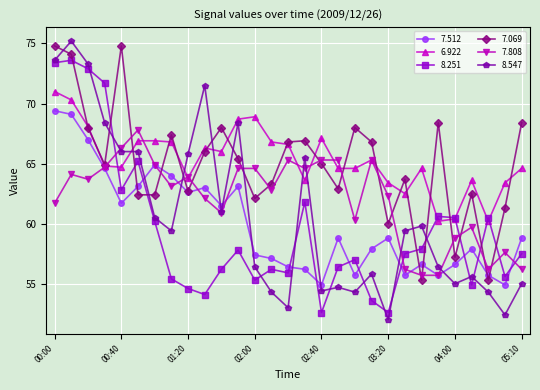

Which series has the widest spread of values?

8.547